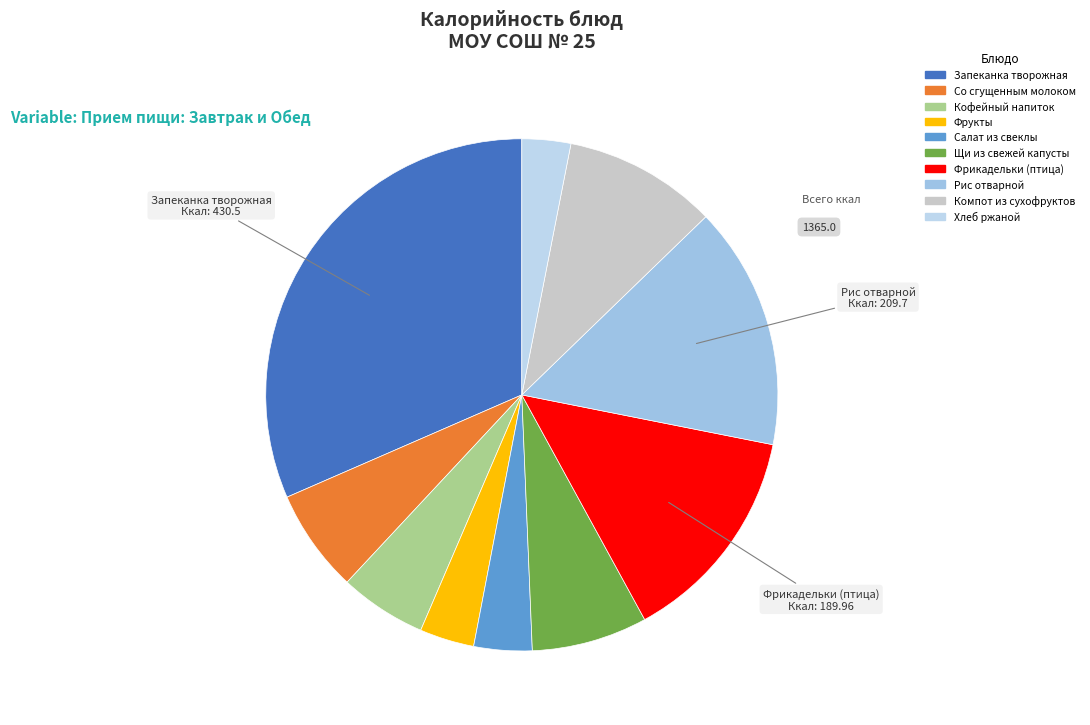

Rank the categories by value from lowest to highest.

Хлеб ржаной, Фрукты, Салат из свеклы, Кофейный напиток, Со сгущенным молоком, Щи из свежей капусты, Компот из сухофруктов, Фрикадельки (птица), Рис отварной, Запеканка творожная